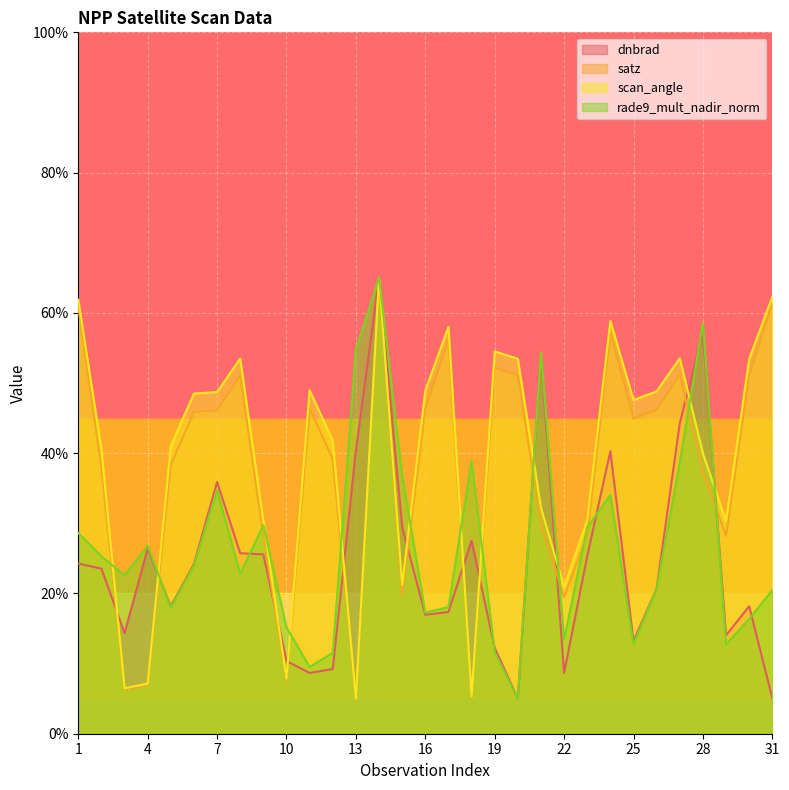

What is the total value across all series at 20?

114.5